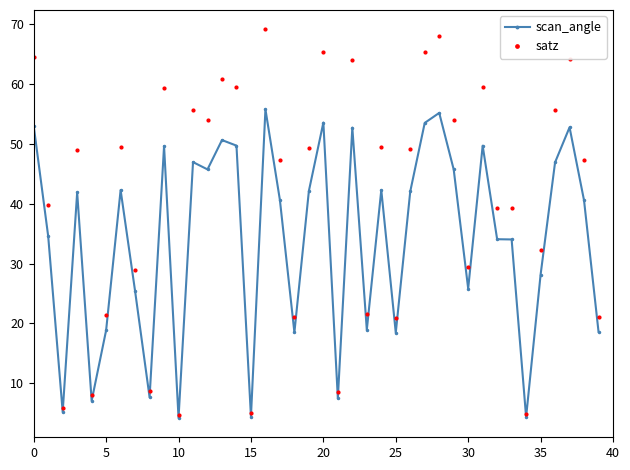

Which series has the largest range (max minus min)?

satz